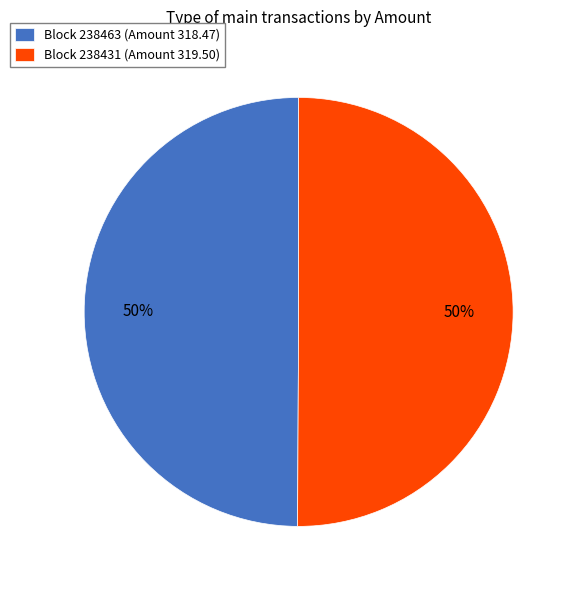

Is the sum of Block 238463 (Amount 318.47) and Block 238431 (Amount 319.50) greater than half?

Yes